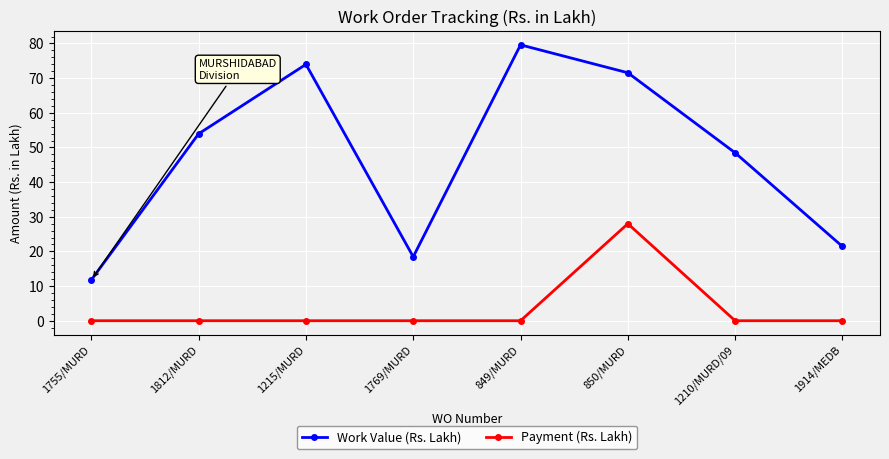

True or false: Work Value (Rs. Lakh) and Payment (Rs. Lakh) intersect in this chart.

False